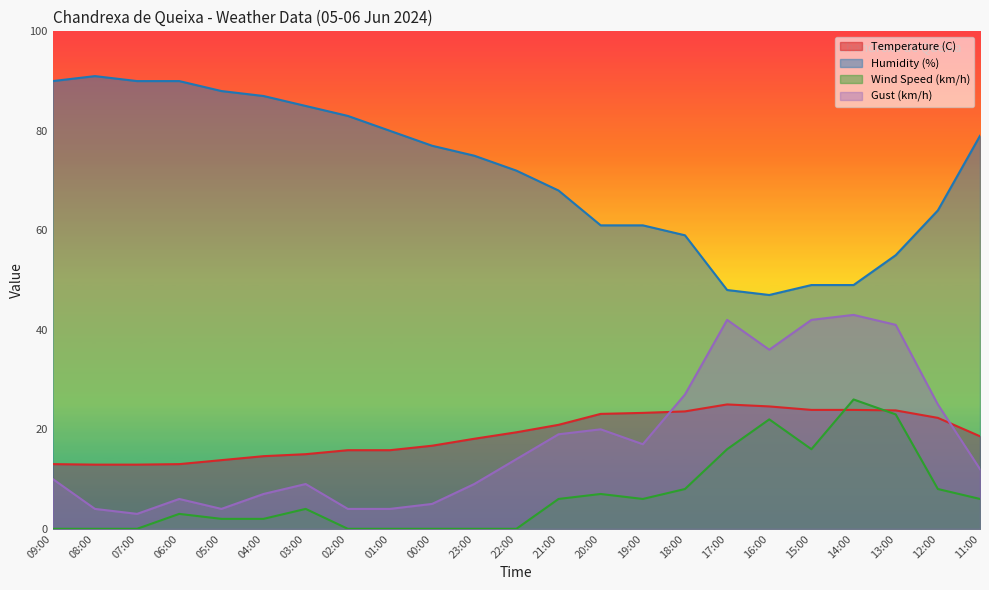

What is the approximate value of Humidity (%) at 04:00?

87.0